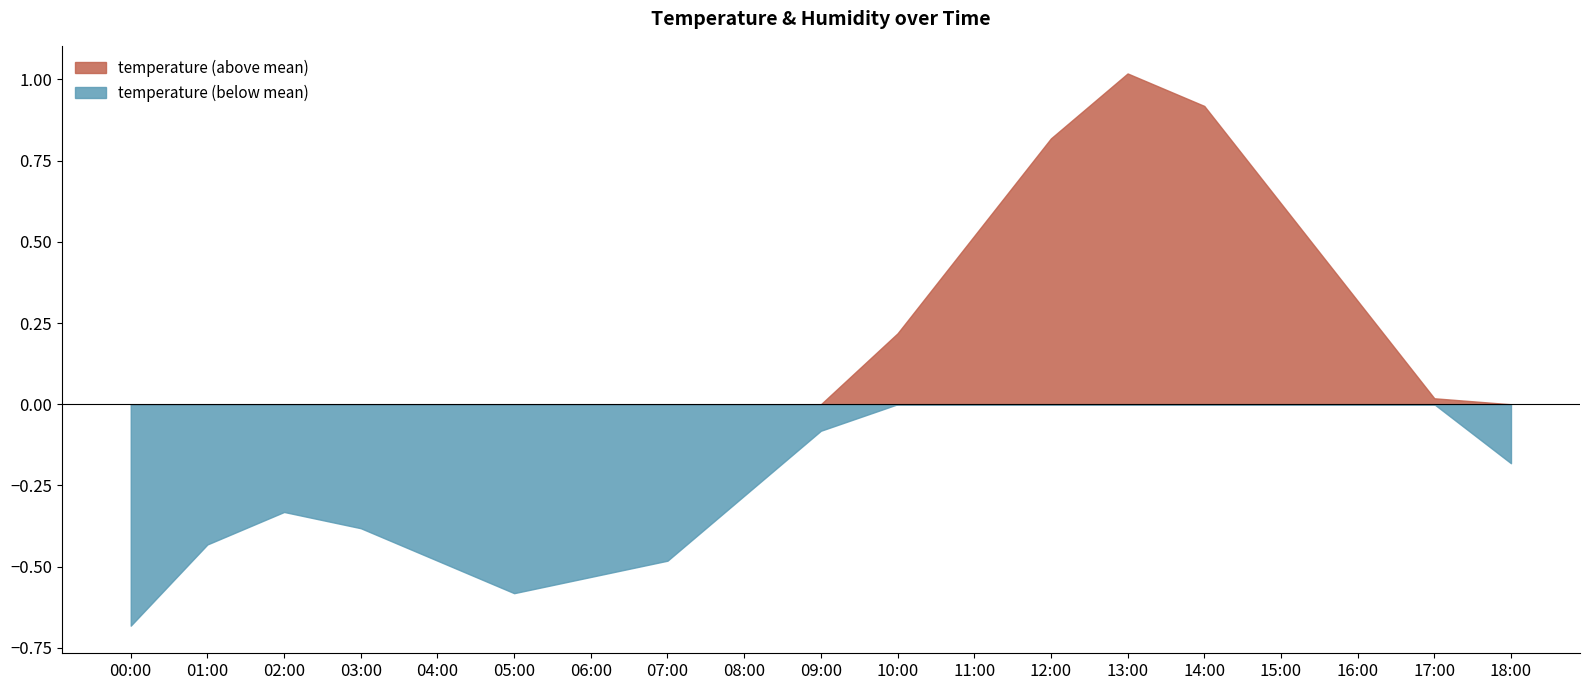

True or false: temperature (above mean) has a value of 0.0 at 17:00.

True